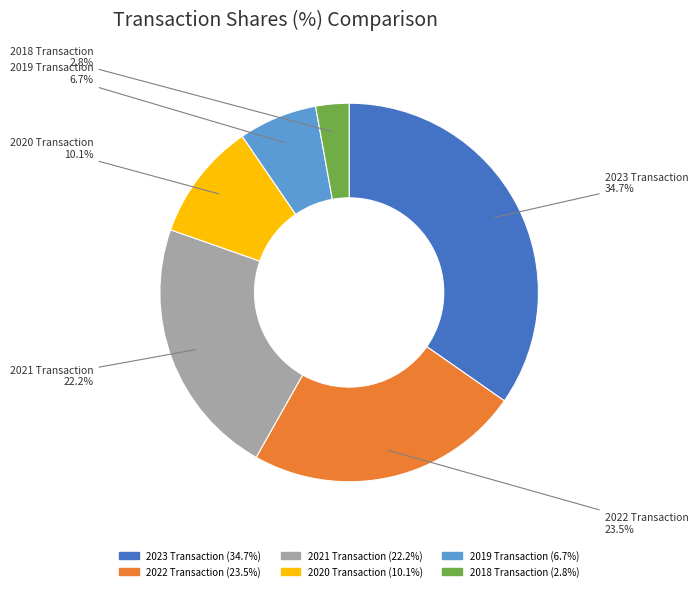

To the nearest percent, what is the average slice percentage?

17%